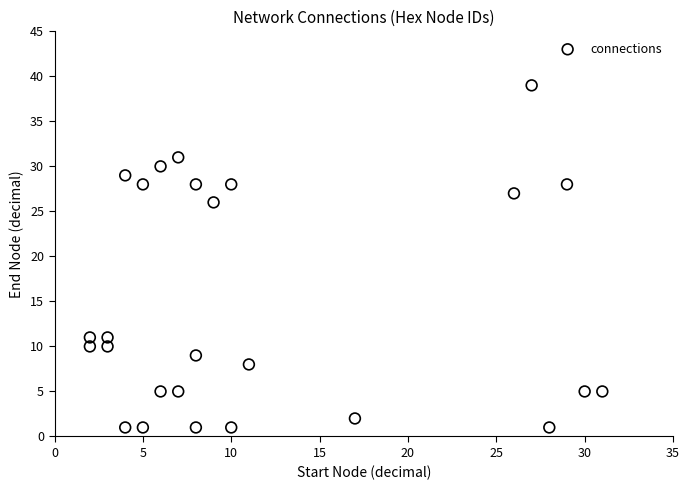

What is the range of X values (max minus min)?

29